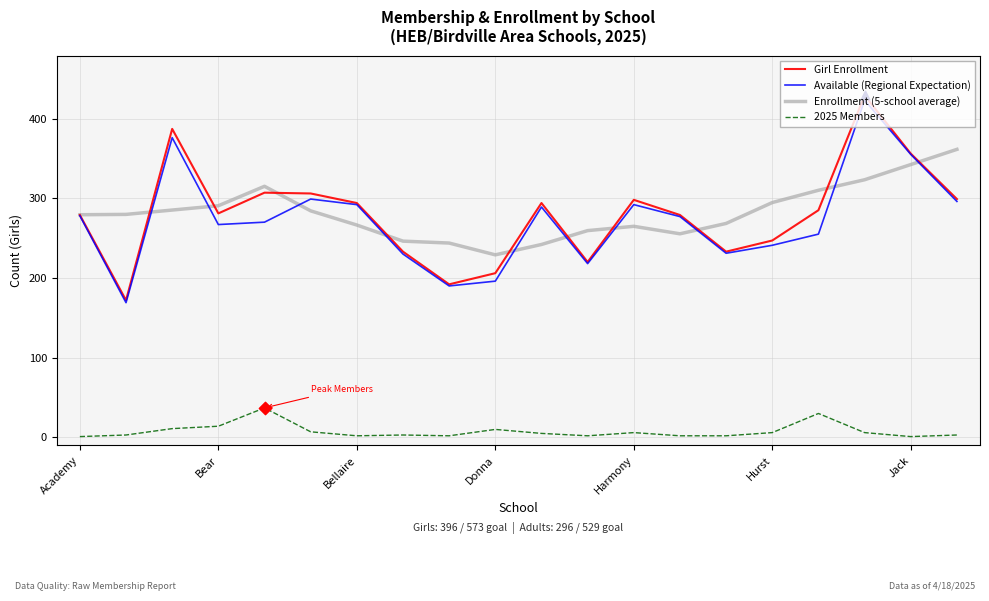

True or false: 2025 Members and Available (Regional Expectation) cross at least once.

False